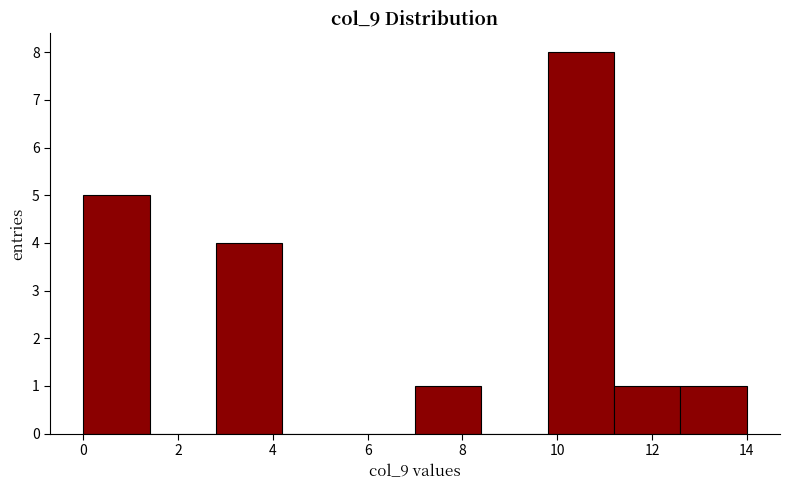

Reading left to right, list every bar in this chart as the range it spans on the x-axis followed by its height. The values are not printed on the chart, so give them approximately, as read against the axis.

0.0 to 1.4: 5
1.4 to 2.8: 0
2.8 to 4.2: 4
4.2 to 5.6: 0
5.6 to 7.0: 0
7.0 to 8.4: 1
8.4 to 9.8: 0
9.8 to 11.2: 8
11.2 to 12.6: 1
12.6 to 14.0: 1